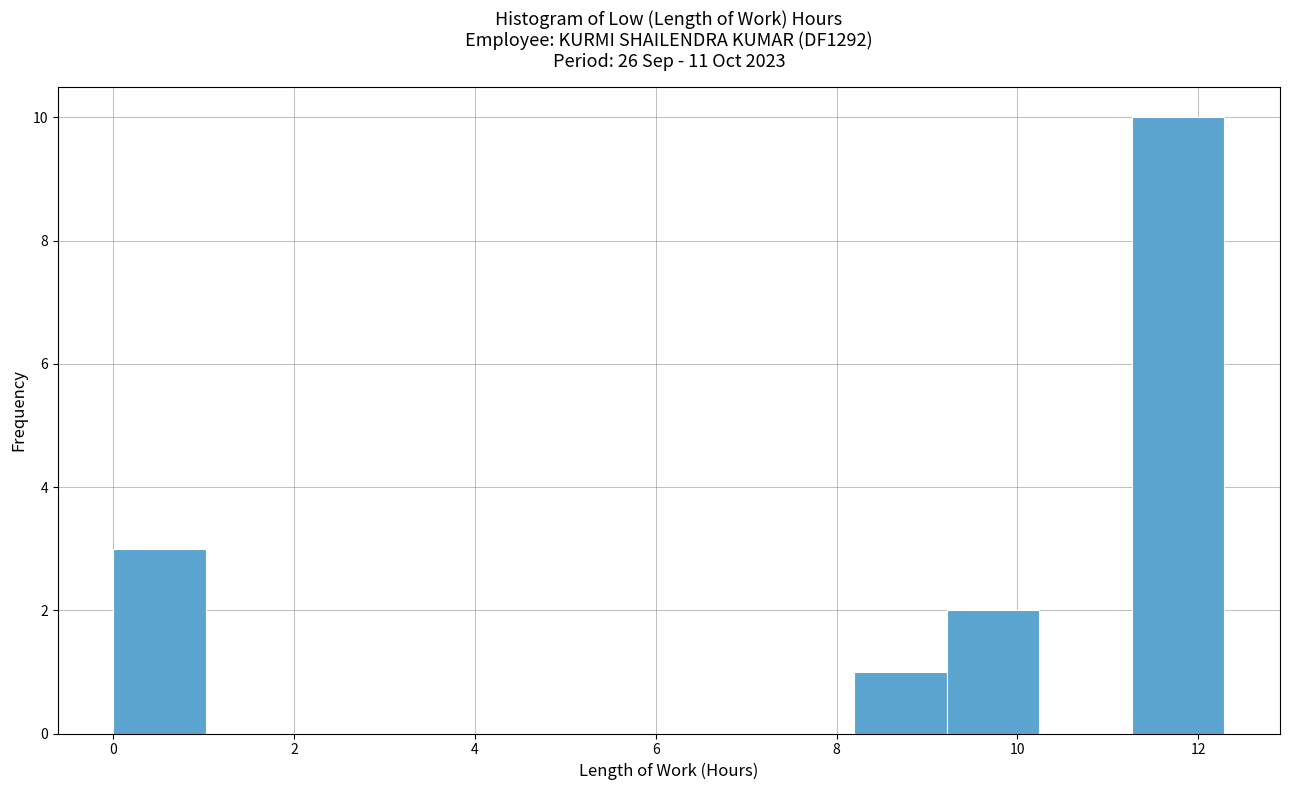

Reading left to right, list every bar in this chart as the range it spans on the x-axis followed by its height. Neither the bar edges nor the heights are printed on the chart, so give them approximately, as read against the axes.

0.0 to 1.0: 3
1.0 to 2.0: 0
2.0 to 3.0: 0
3.0 to 4.0: 0
4.0 to 5.2: 0
5.2 to 6.2: 0
6.2 to 7.2: 0
7.2 to 8.2: 0
8.2 to 9.2: 1
9.2 to 10.2: 2
10.2 to 11.2: 0
11.2 to 12.2: 10